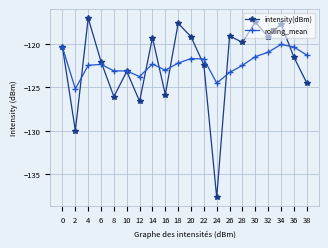

Which label corresponds to the smallest value in the chart?

24